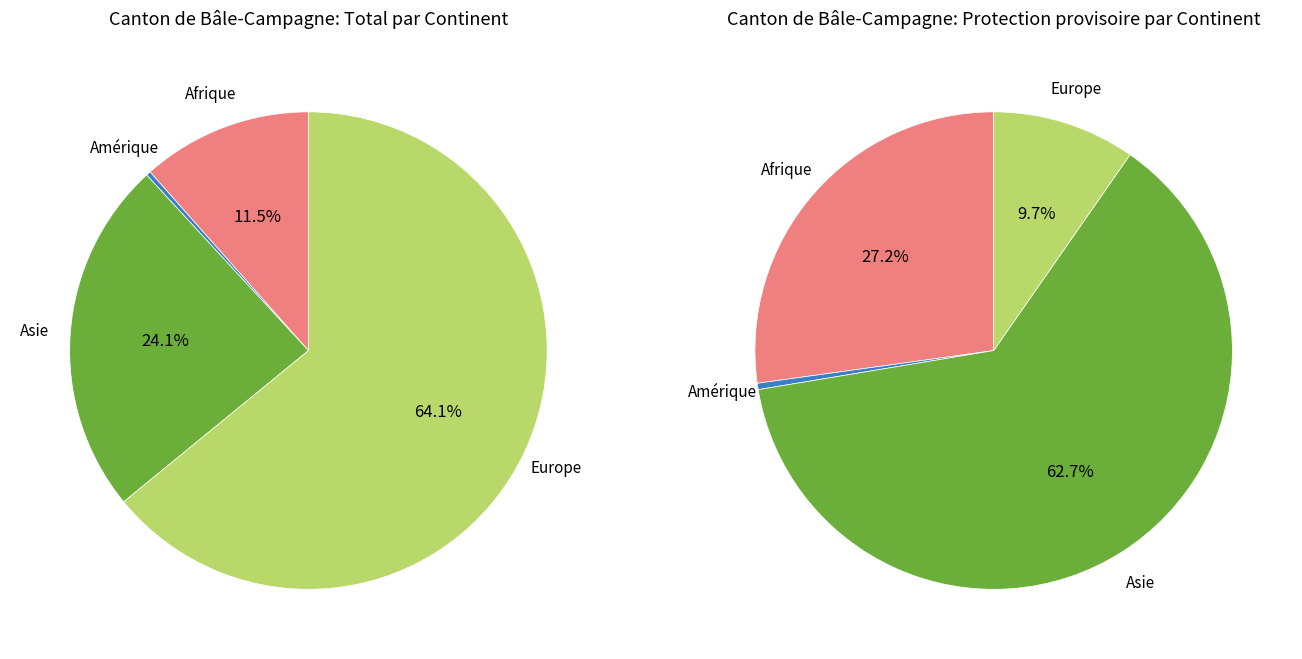

Is it true that Océanie is 10% of the pie?

False